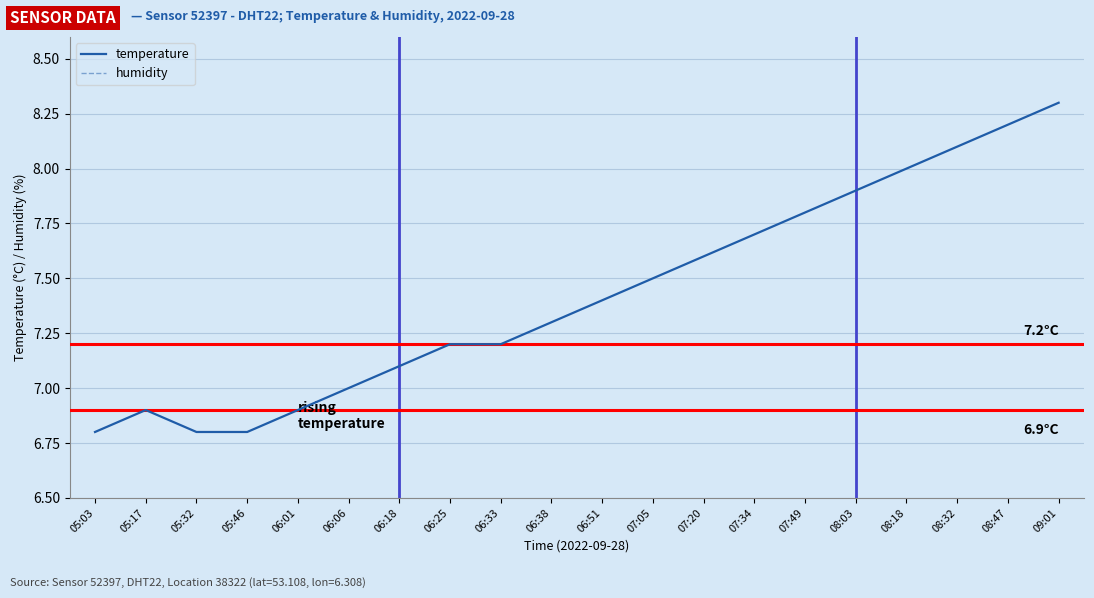

What is the label of the 18th point from the right?

05:32